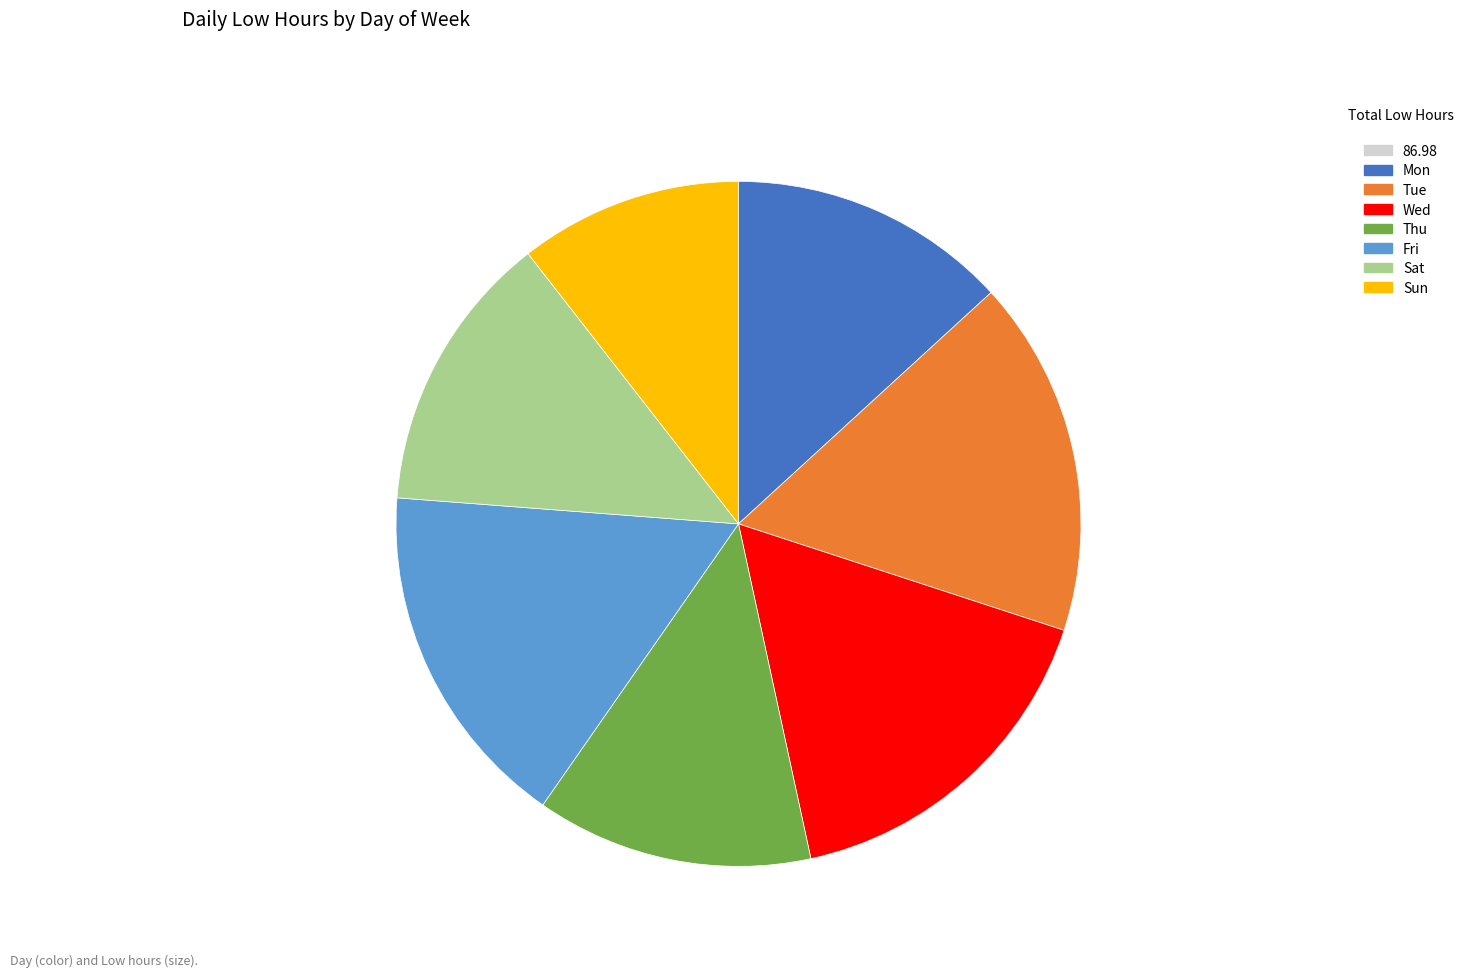

Does any single category account for the majority?

No